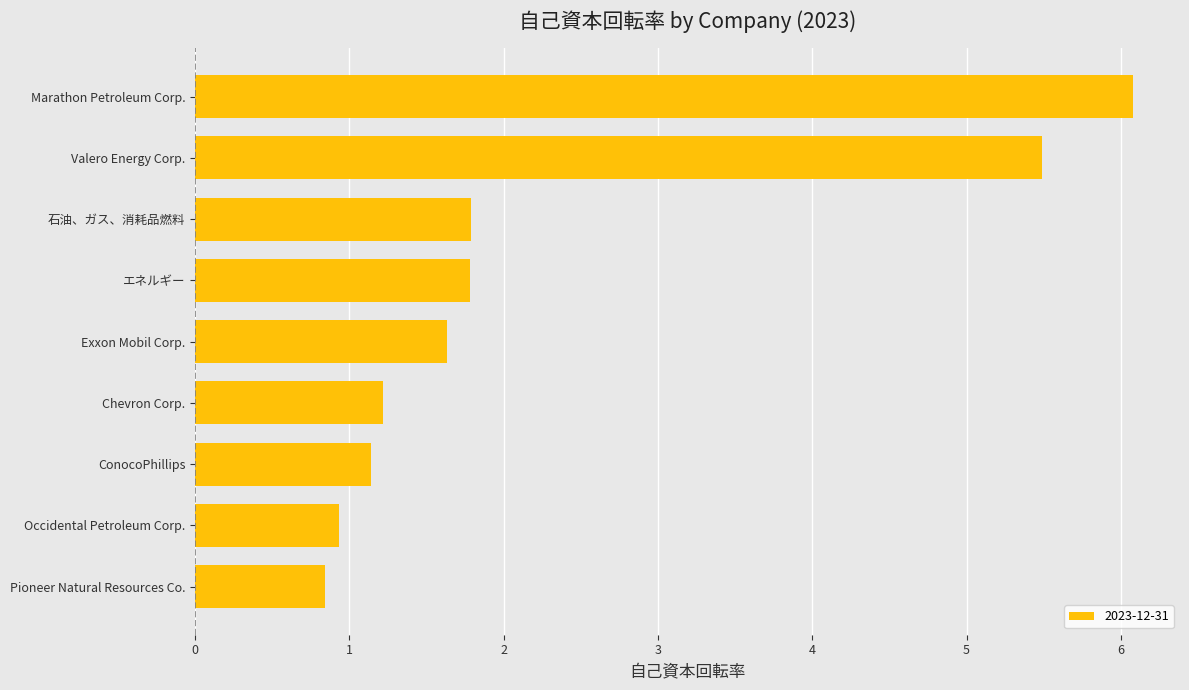

What value does the data have at Pioneer Natural Resources Co.?

0.8